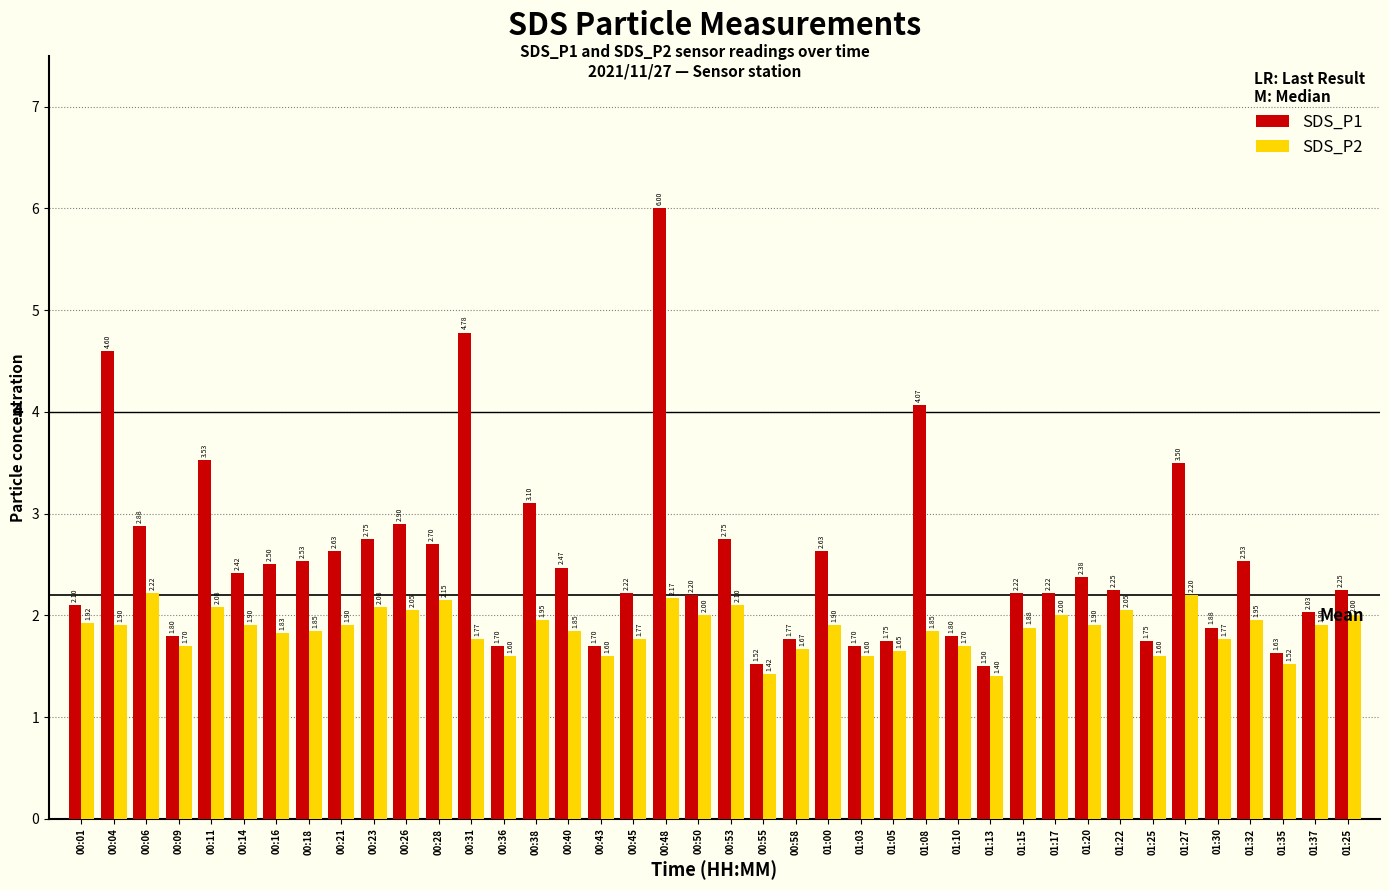

Reading left to right, list all the values displayed in this chart.

SDS_P1: 2.1	4.6	2.9	1.8	3.5	2.4	2.5	2.5	2.6	2.8	2.9	2.7	4.8	1.7	3.1	2.5	1.7	2.2	6.0	2.2	2.8	1.5	1.8	2.6	1.7	1.8	4.1	1.8	1.5	2.2	2.2	2.4	2.2	1.8	3.5	1.9	2.5	1.6	2.0	2.2
SDS_P2: 1.9	1.9	2.2	1.7	2.1	1.9	1.8	1.9	1.9	2.1	2.0	2.1	1.8	1.6	1.9	1.9	1.6	1.8	2.2	2.0	2.1	1.4	1.7	1.9	1.6	1.6	1.9	1.7	1.4	1.9	2.0	1.9	2.0	1.6	2.2	1.8	1.9	1.5	1.9	2.0